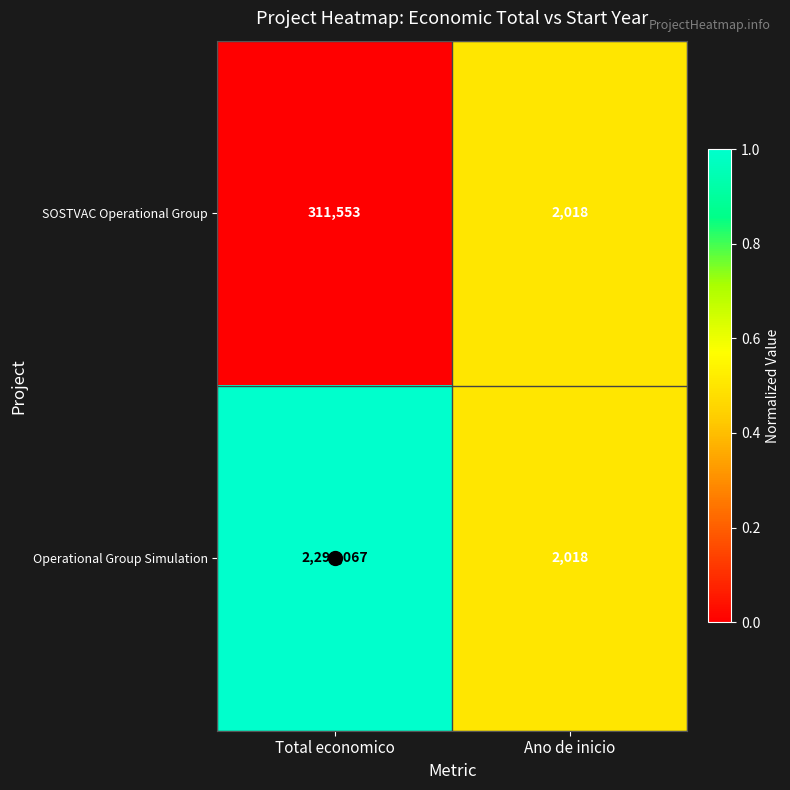

Which series has the largest total across all categories?

Operational Group Simulation